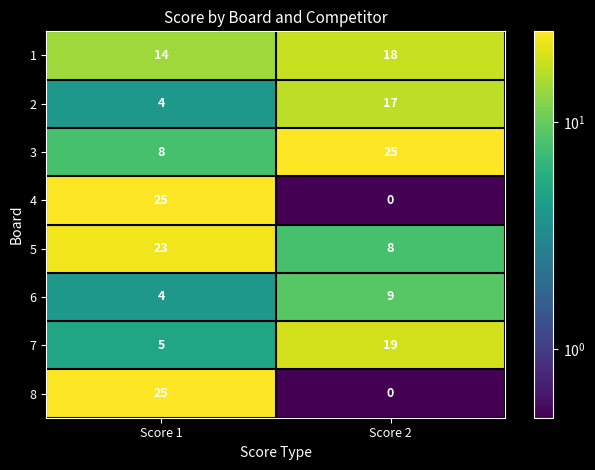

What is the difference between the highest and lowest values at Score 1?

21